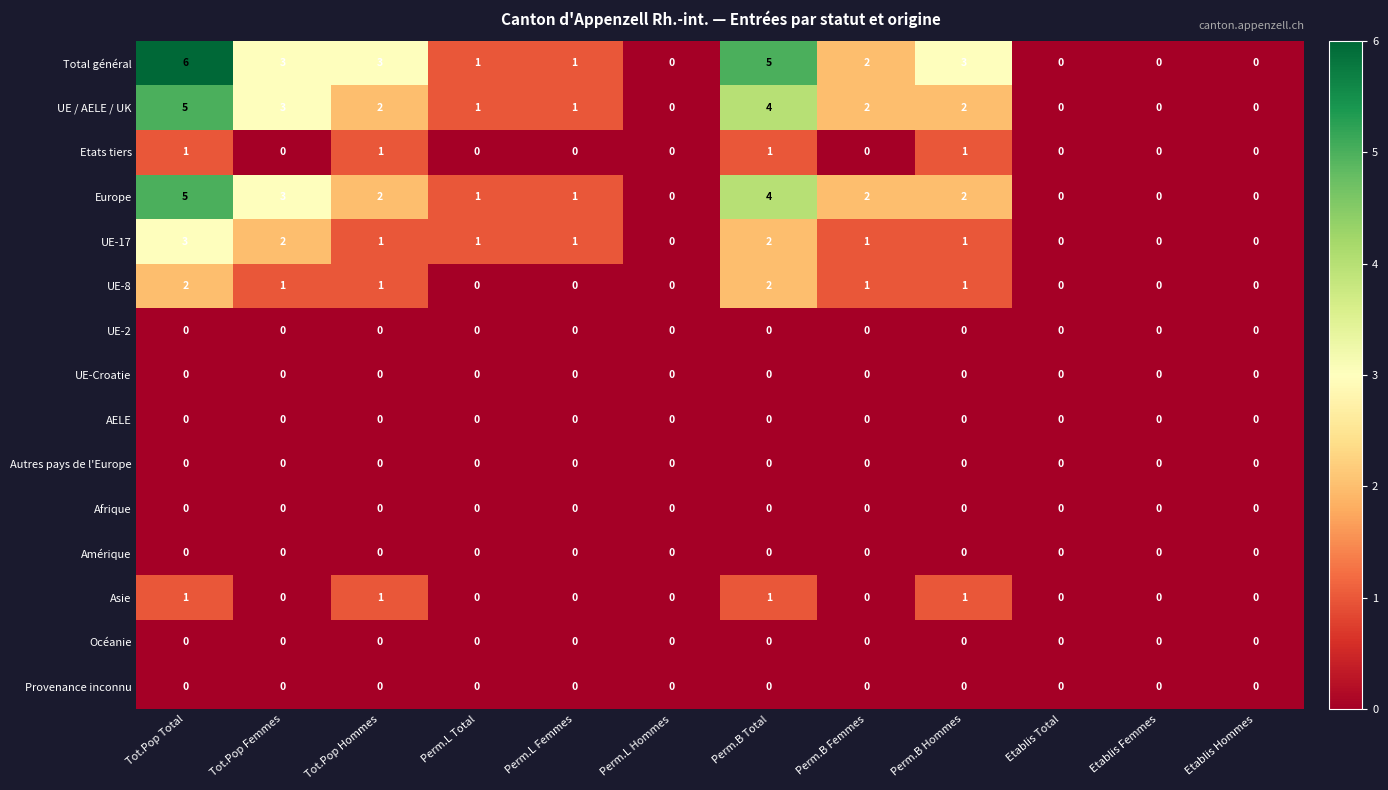

The value of Asie at Tot.Pop Femmes is 0. True or false?

True